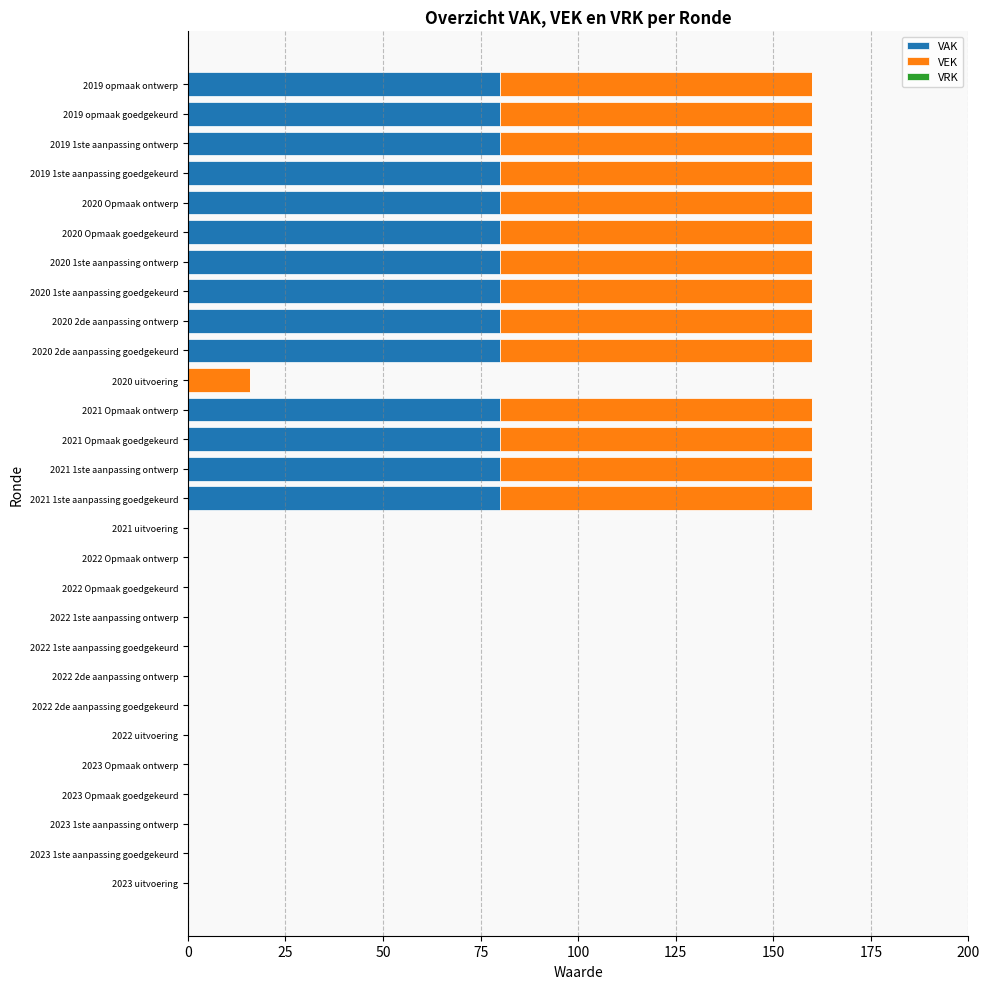

The VAK series shows 48 at 2023 uitvoering. True or false?

False